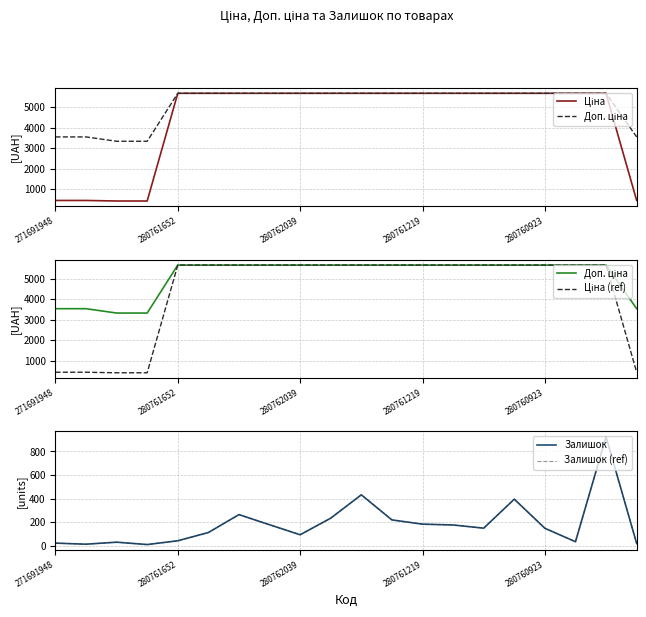

True or false: Ціна (ref) and Ціна intersect in this chart.

False